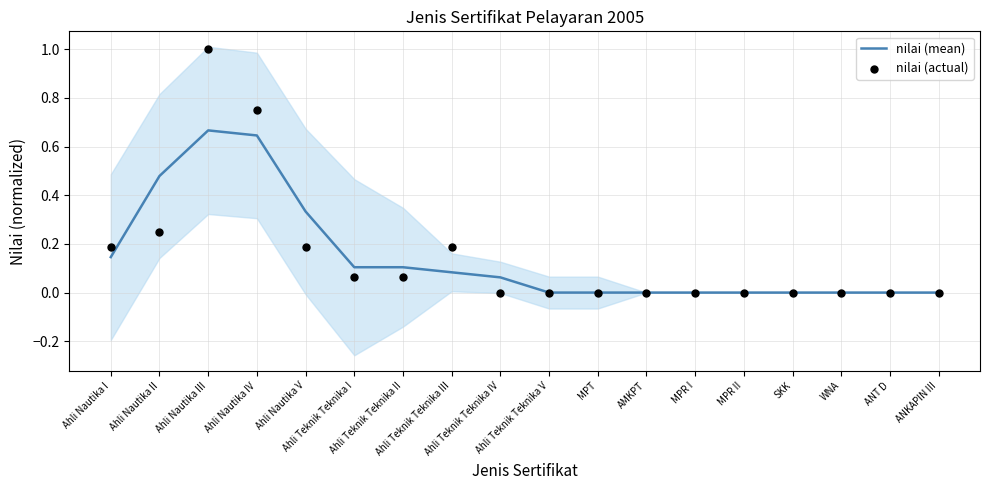

Which series reaches the minimum Y coordinate?

nilai (mean)